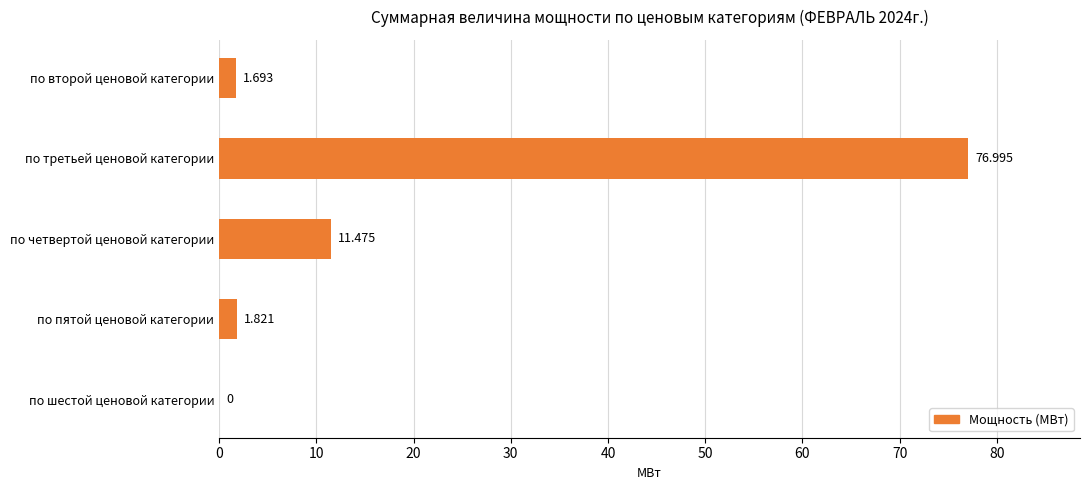

Which has a higher value, по третьей ценовой категории or по пятой ценовой категории?

по третьей ценовой категории